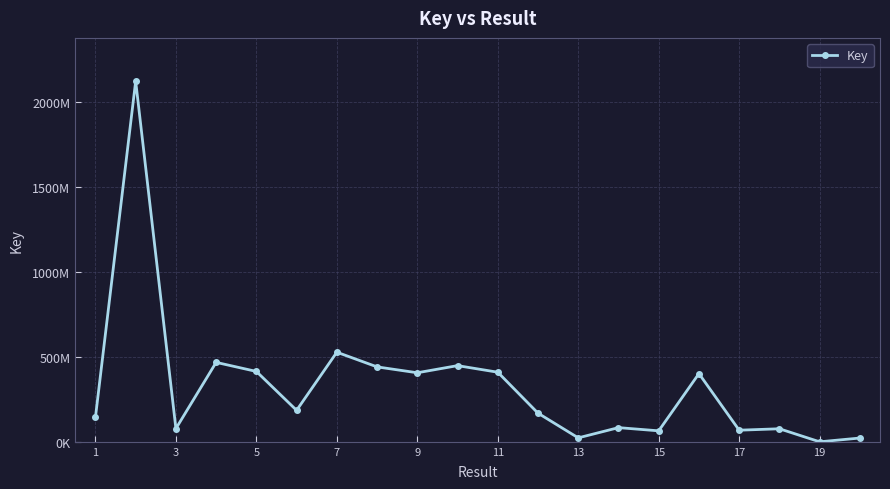

Is this an area chart (filled region under the line)?

No